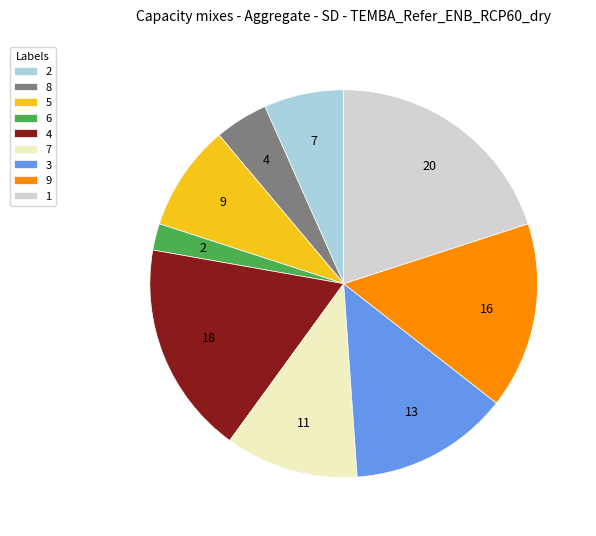

How many slices are in this pie chart?

9